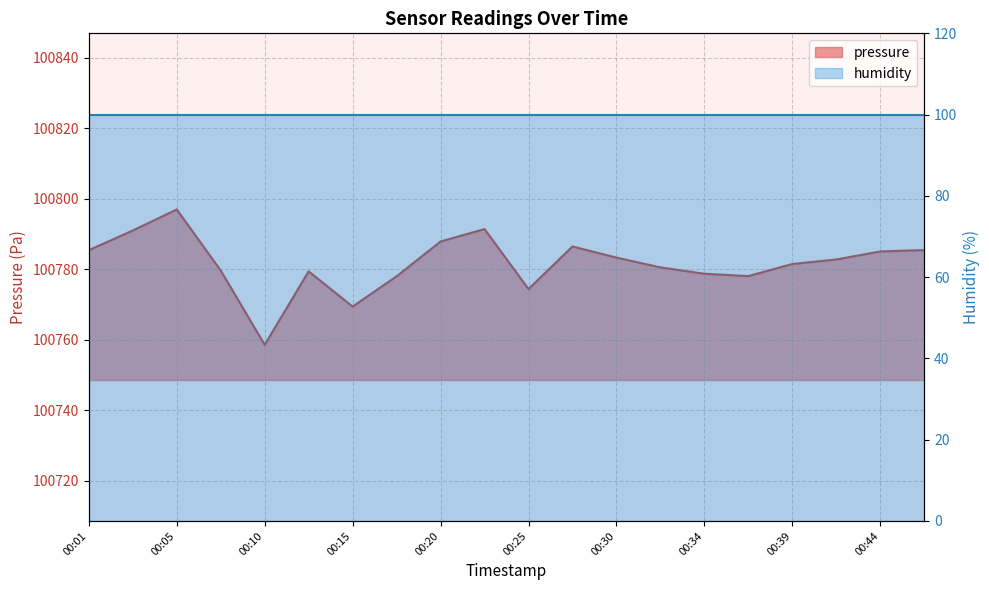

How many values are below 100782?

10